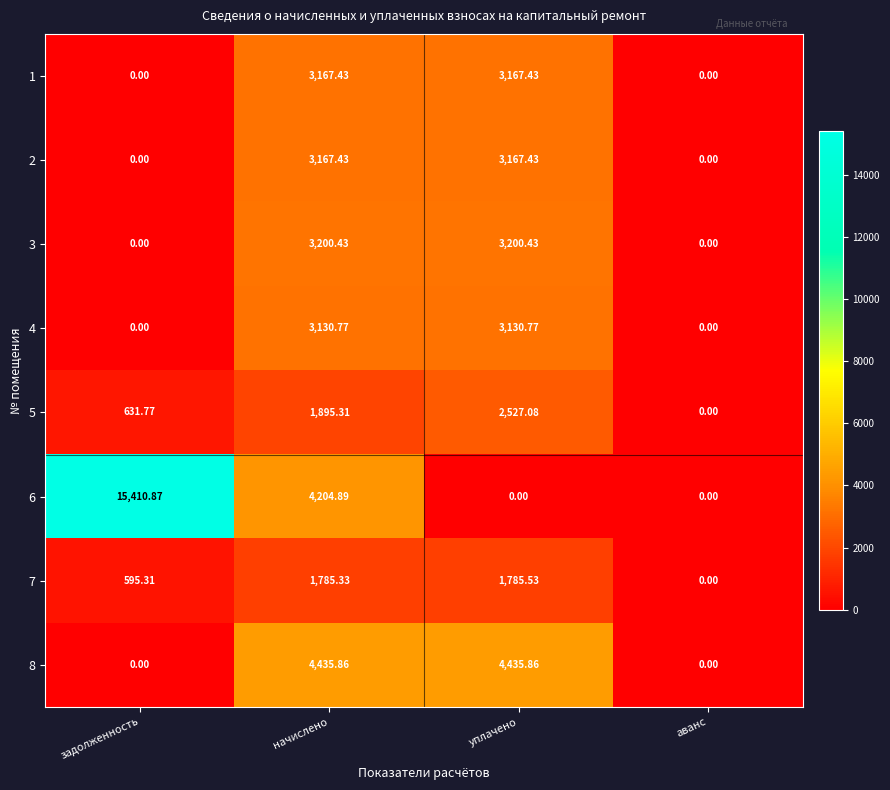

At which category is the sum across all series the highest?

начислено